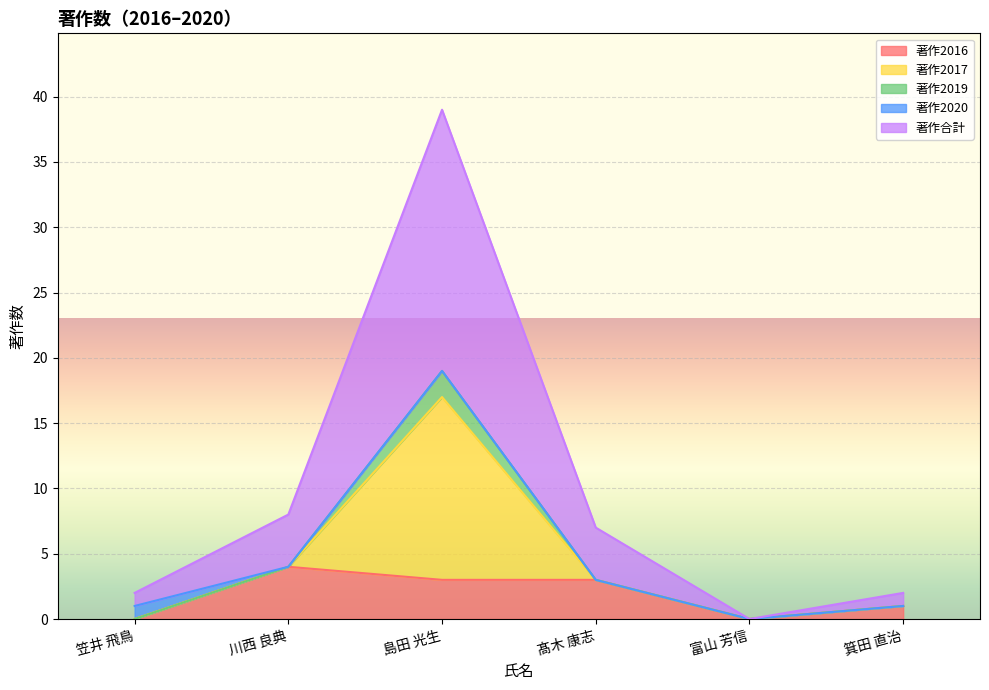

What is the label of the 5th point from the right?

川西 良典